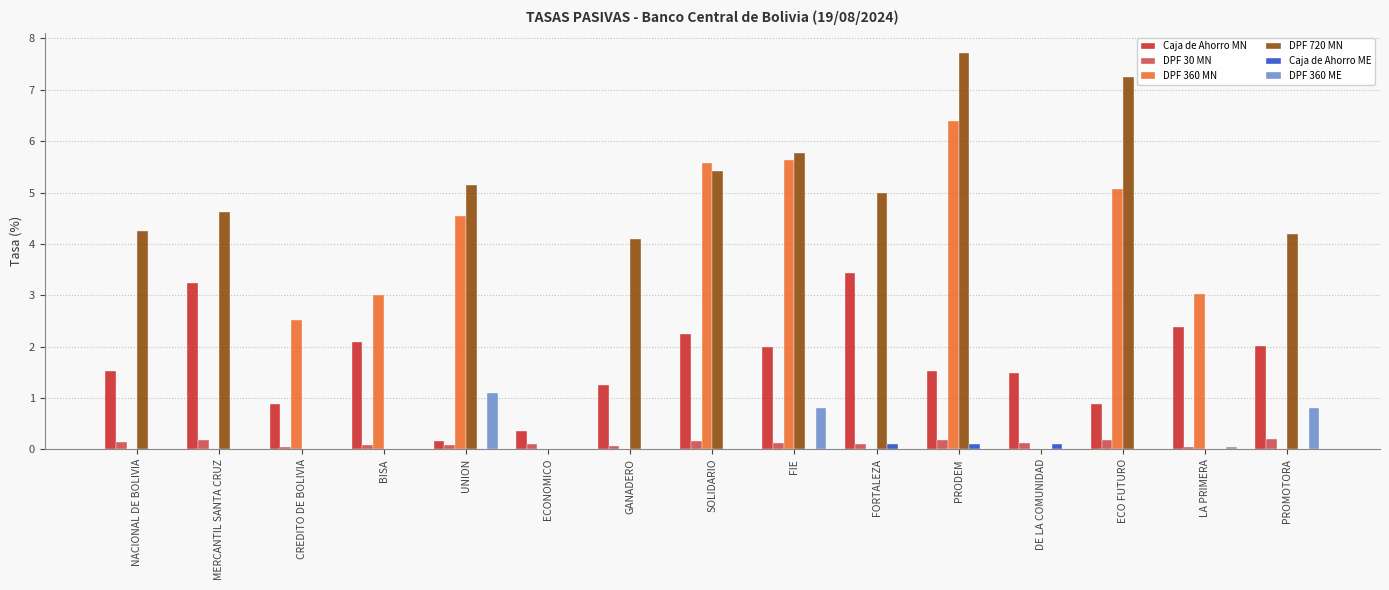

At which category is the sum across all series the highest?

PRODEM